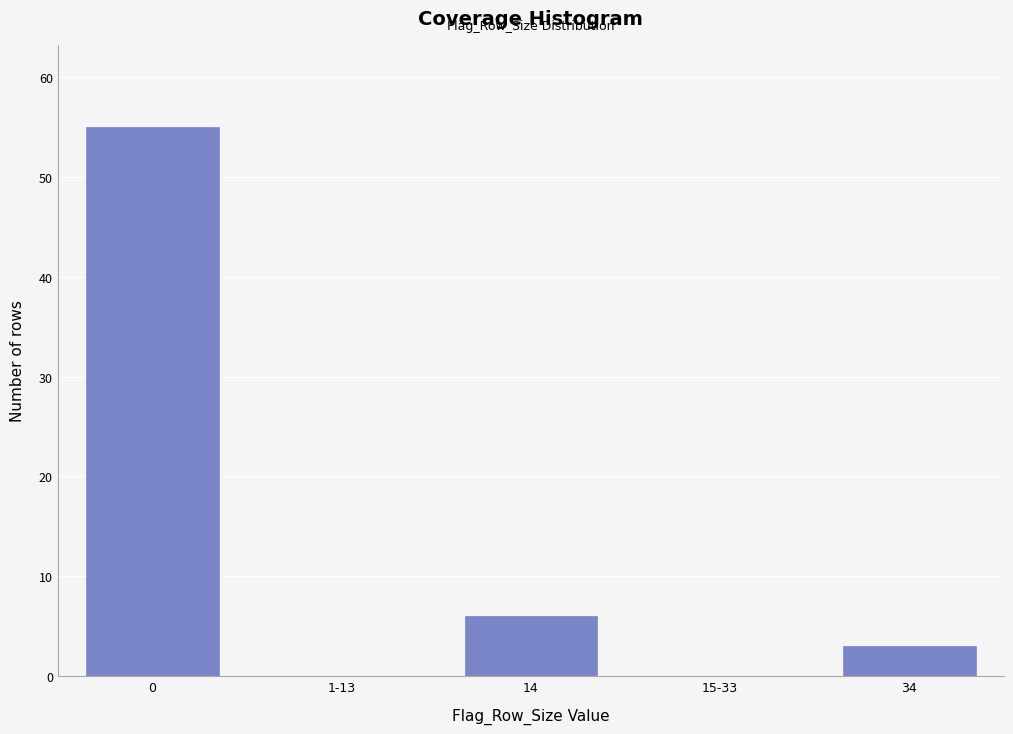

Reading left to right, what are all the values shown in this chart?

0=55	1-13=0	14=6	15-33=0	34=3